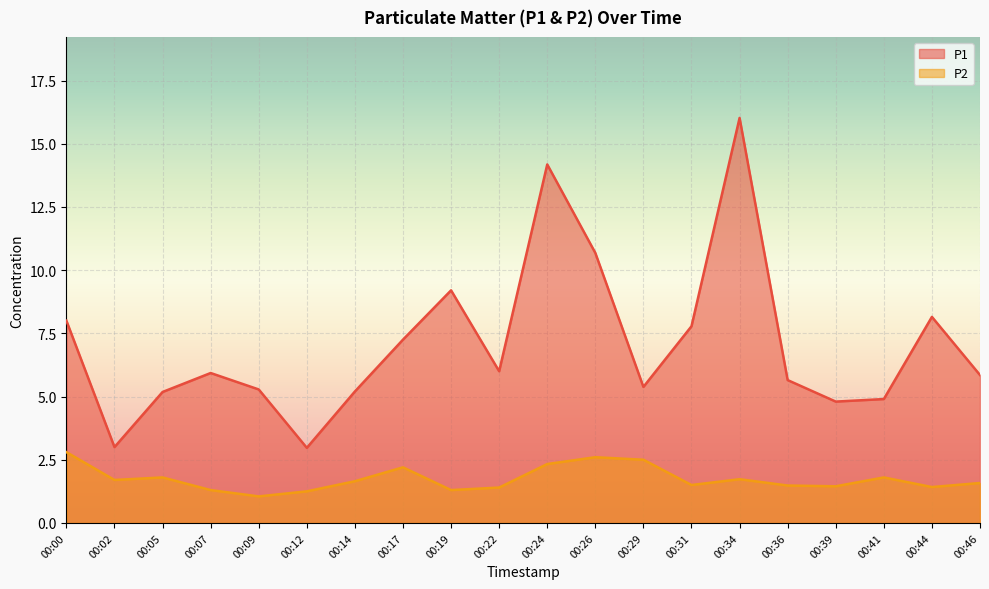

Which series has the largest range (max minus min)?

P1